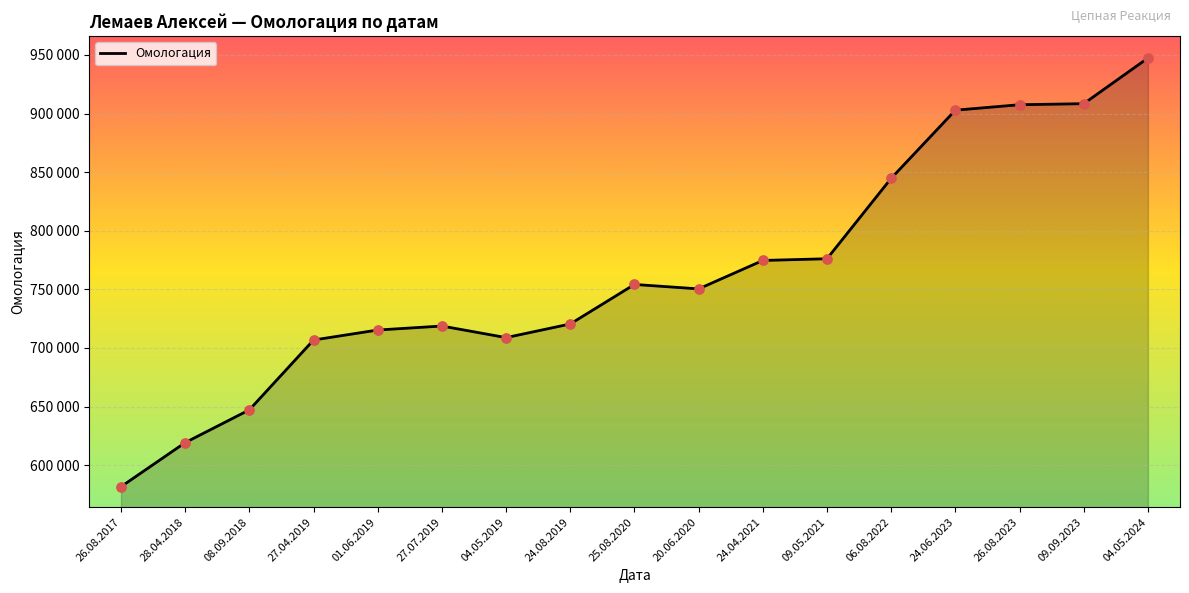

What is the change in value from 26.08.2017 to 04.05.2019?

+127183